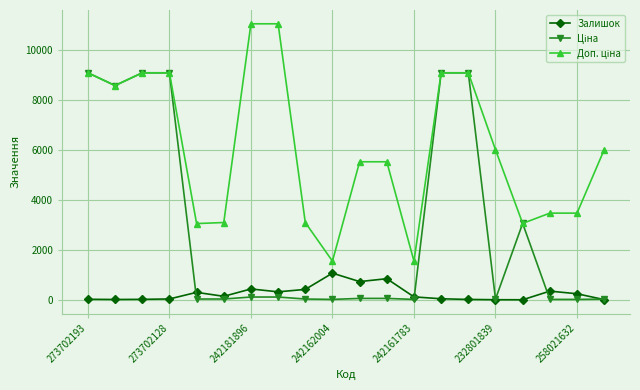

At how many categories does at least one series exceed 6760?

8